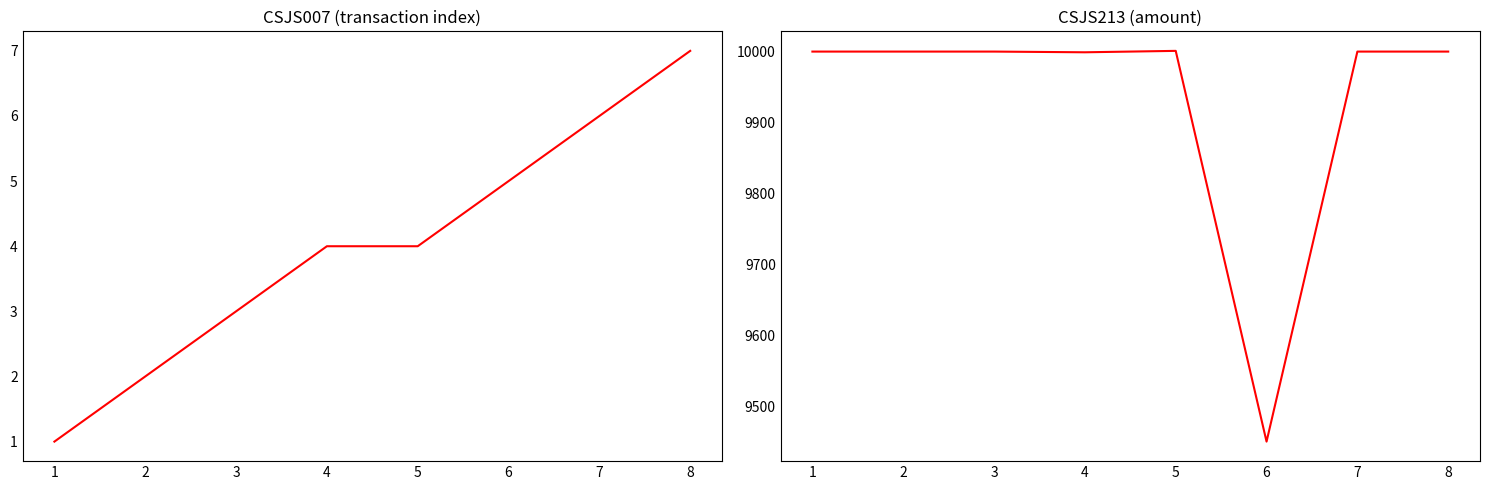

True or false: CSJS007 has more than 2 interior local peaks.

False